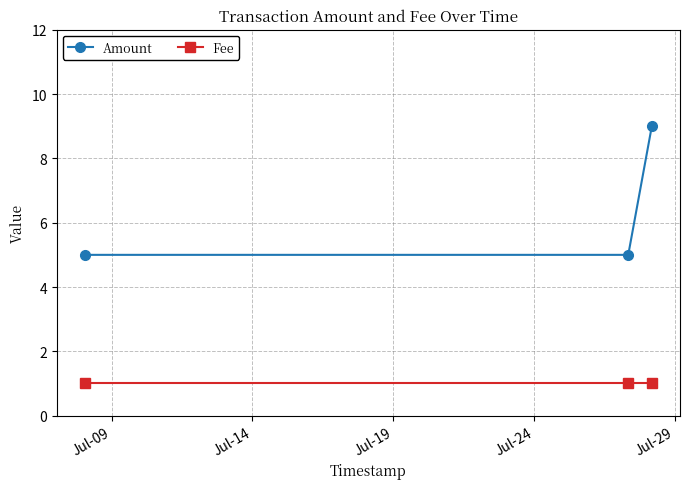

What is the maximum value shown in the chart?

9